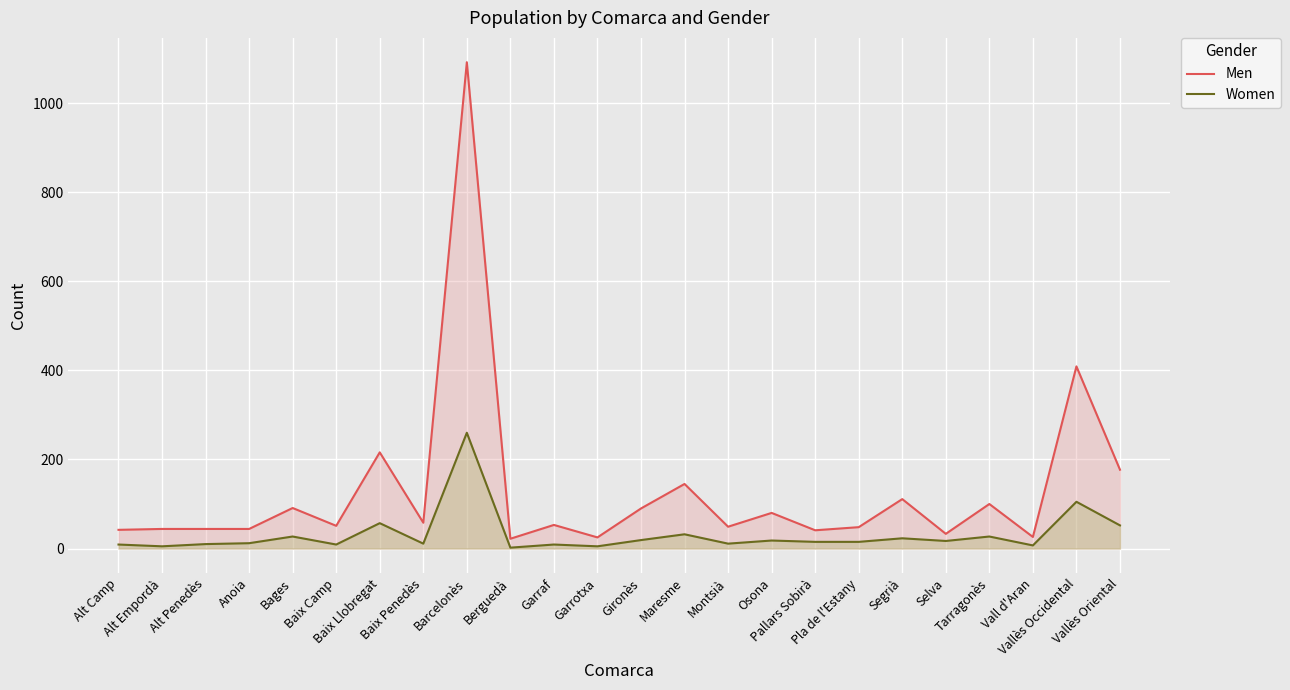

True or false: Women has more than 0 points higher than both neighbors.

True